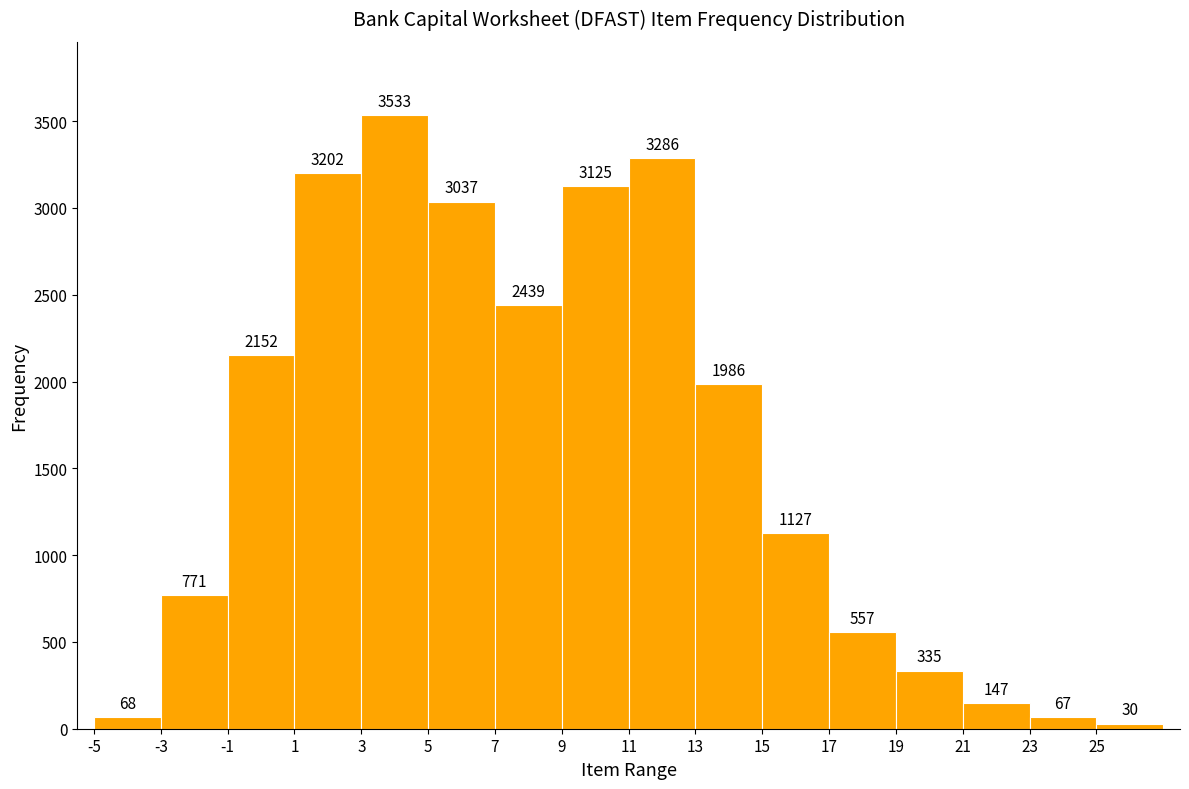

What is the height of the bar covering 17 to 19 on the x-axis?

557